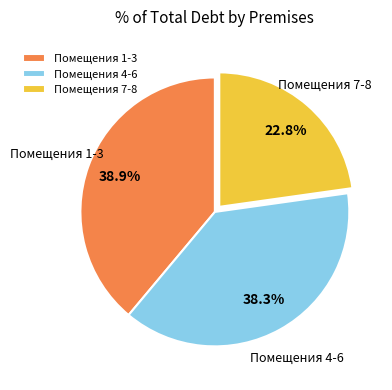

Does any single category account for the majority?

No